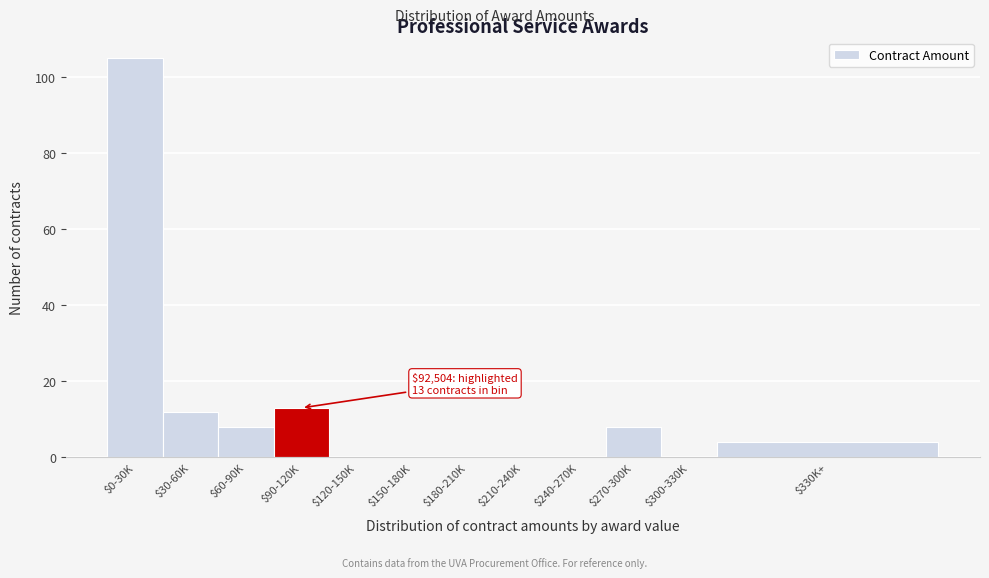

Which label corresponds to the largest value in the chart?

$0-30K